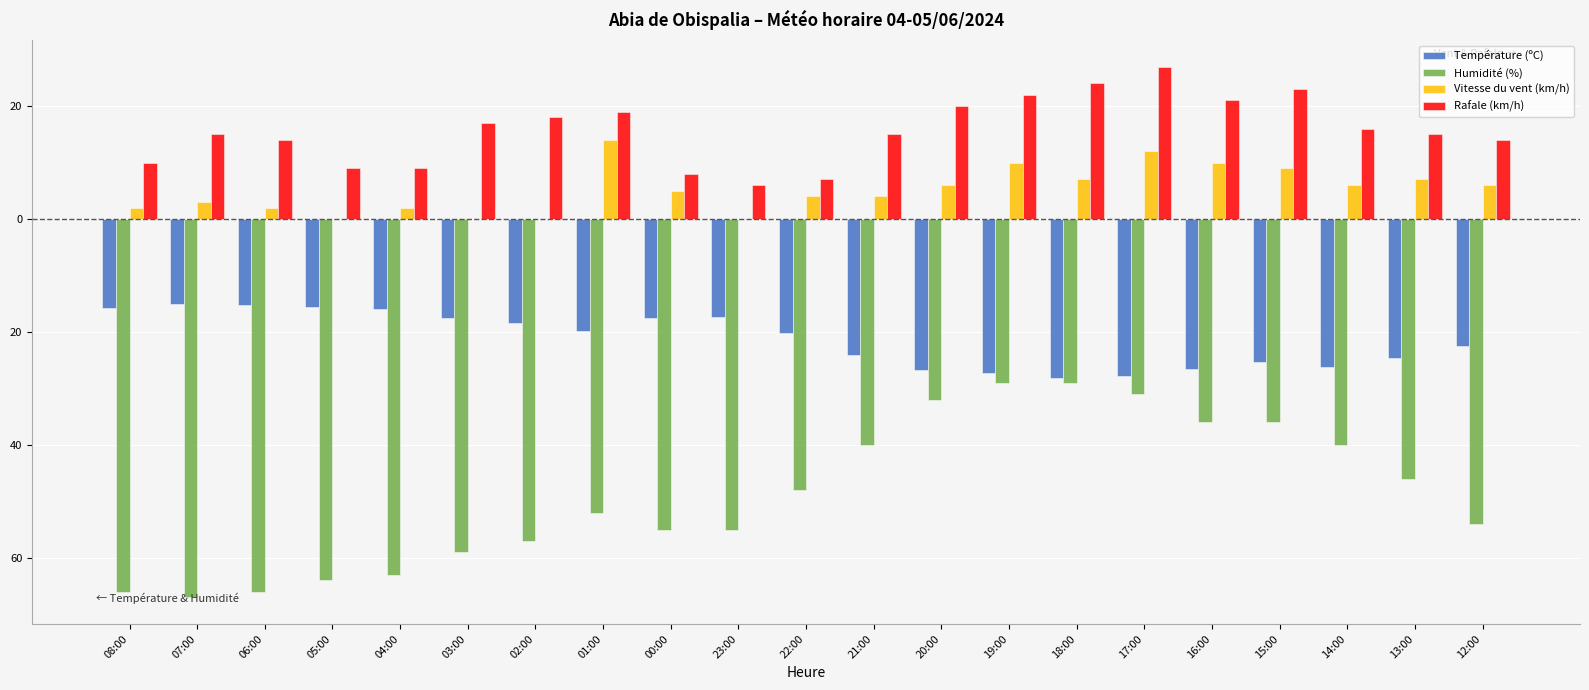

Is the value of Humidité (%) at 22:00 greater than the value of Température (ºC) at 16:00?

No